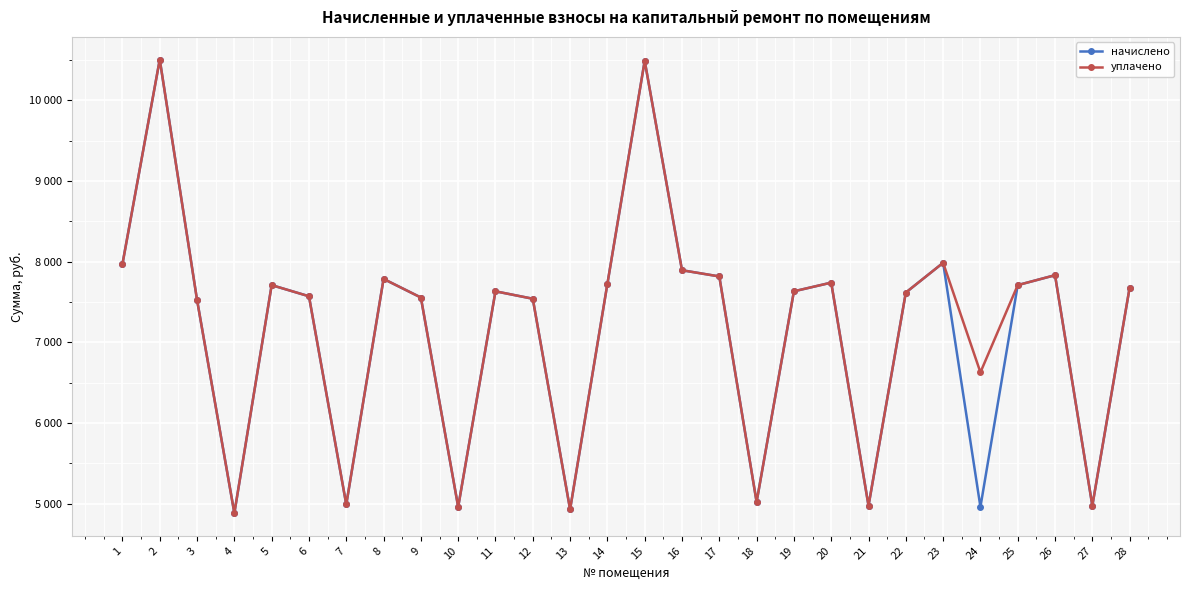

Does the chart have visible grid lines?

Yes